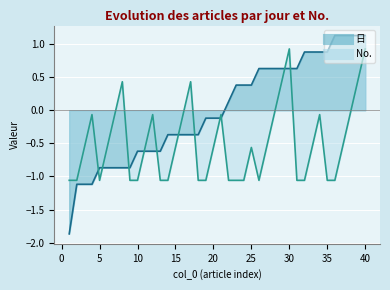

Which series ends up on top after the final intersection of 日 and No.?

日